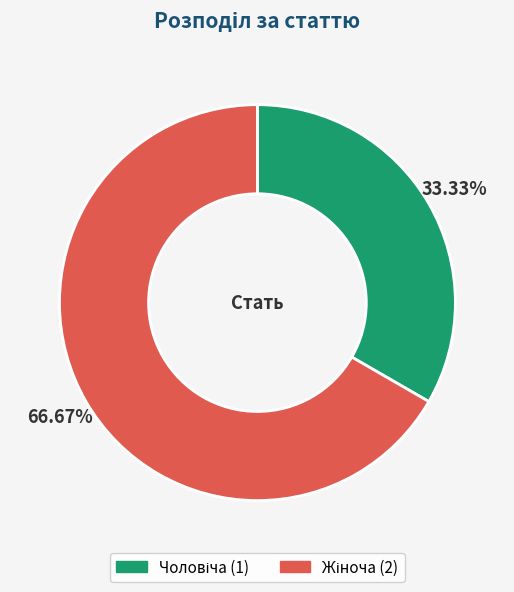

Is there any slice that represents more than half of the pie?

Yes